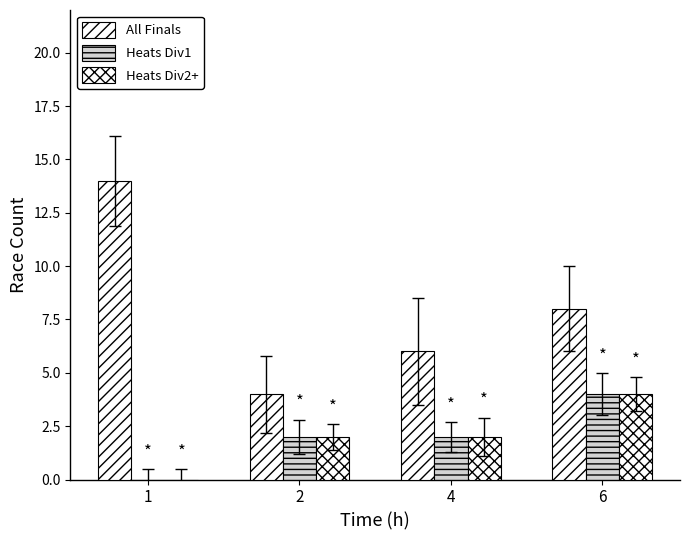

Rank the categories by Heats Div2+ value from lowest to highest.

1, 2, 4, 6